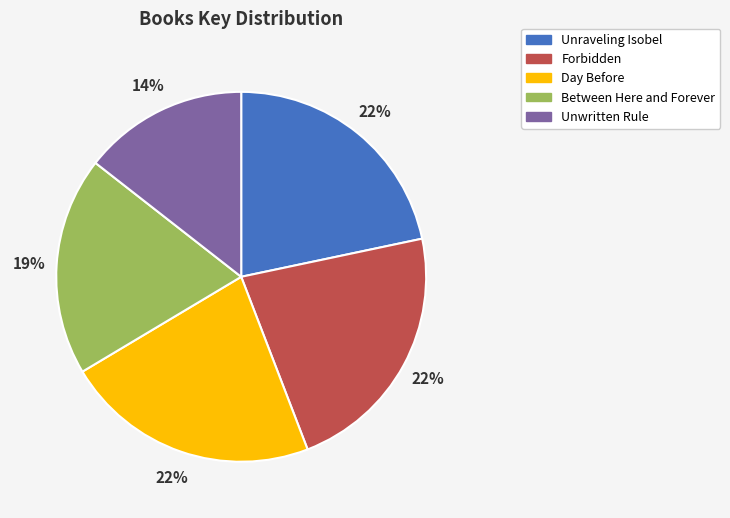

Does Unraveling Isobel account for over 50% of the chart?

No